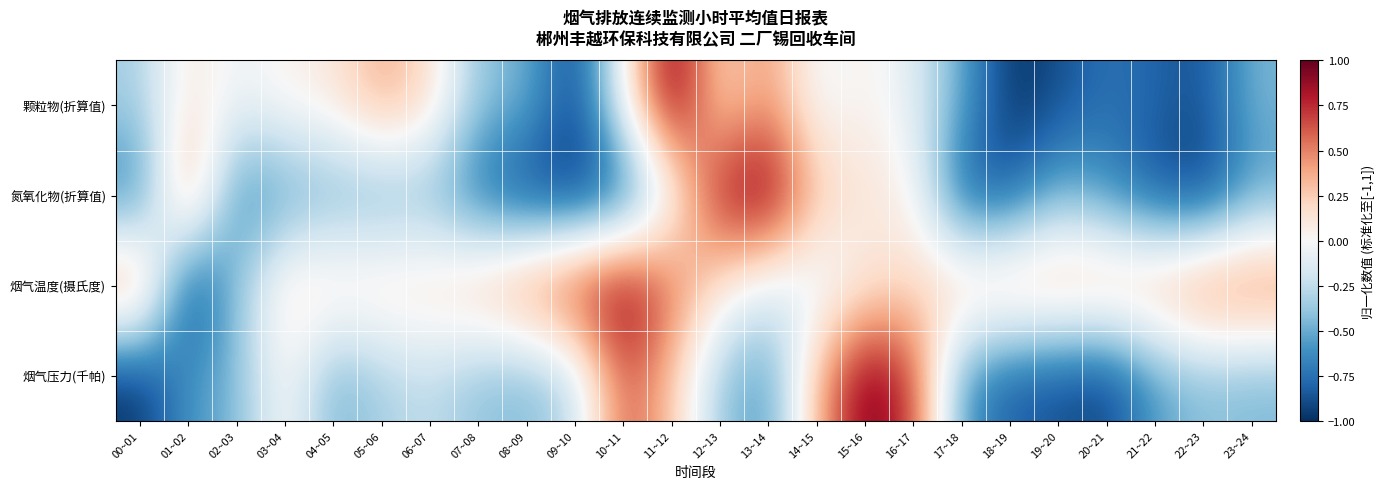

Rank the series at 05~06 from highest to lowest value.

颗粒物(折算值), 烟气温度(摄氏度), 烟气压力(千帕), 氮氧化物(折算值)